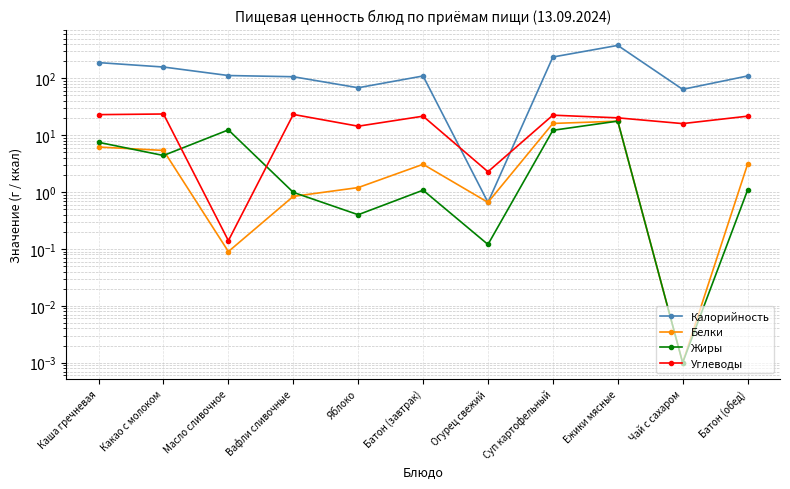

Which series has the largest range (max minus min)?

Калорийность